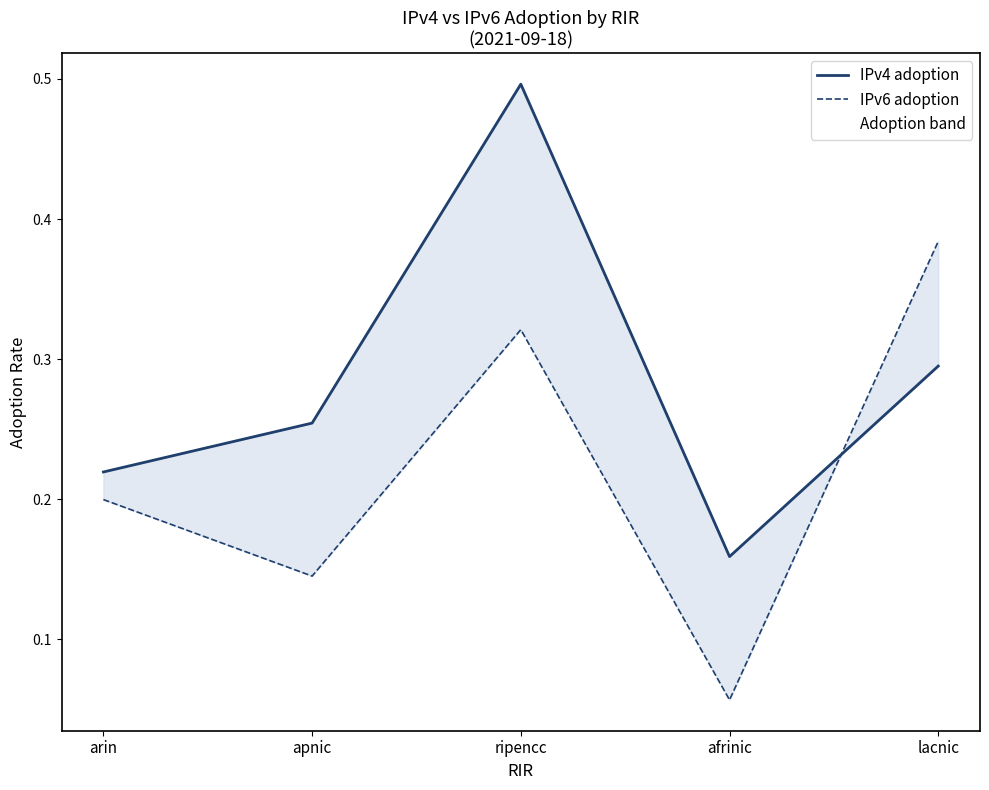

At how many categories does at least one series exceed 0?

5